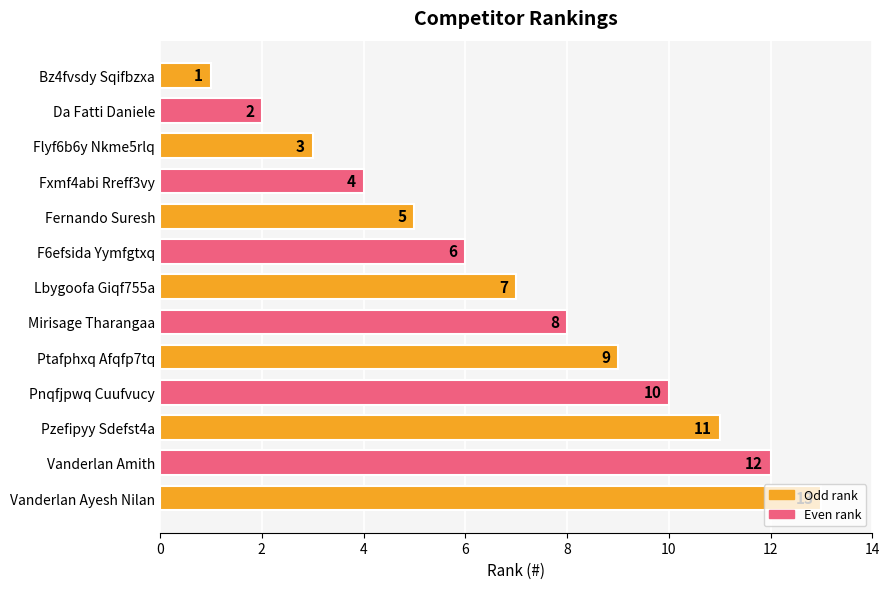

Are the bars horizontal?

Yes